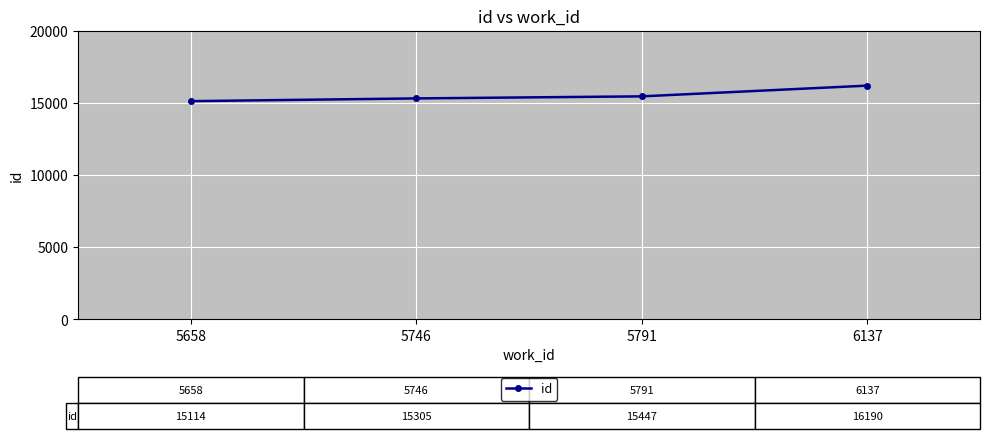

True or false: there are more than 1 points higher than both neighbors.

False